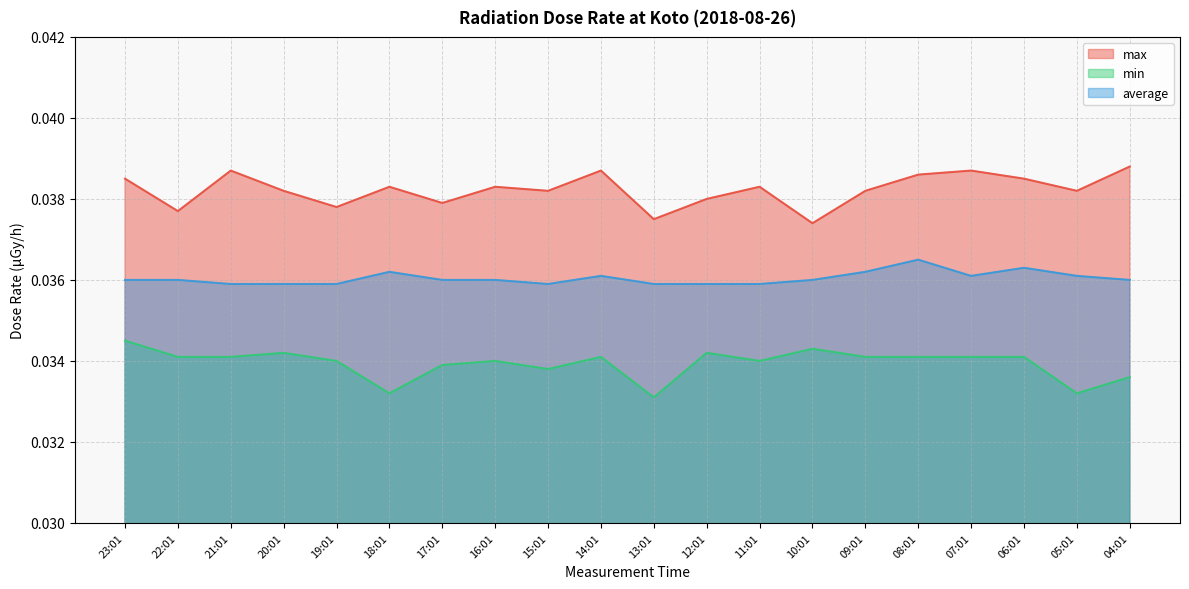

At which category does average reach its first local valley?

15:01